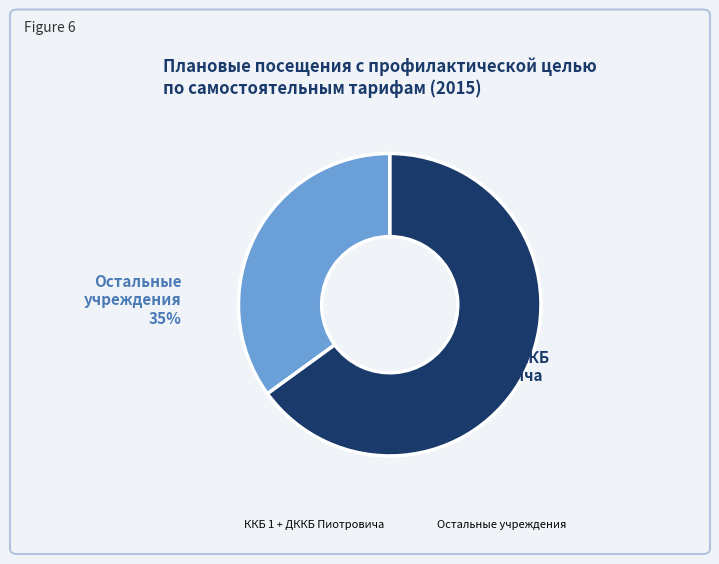

Is there any slice that represents more than half of the pie?

Yes